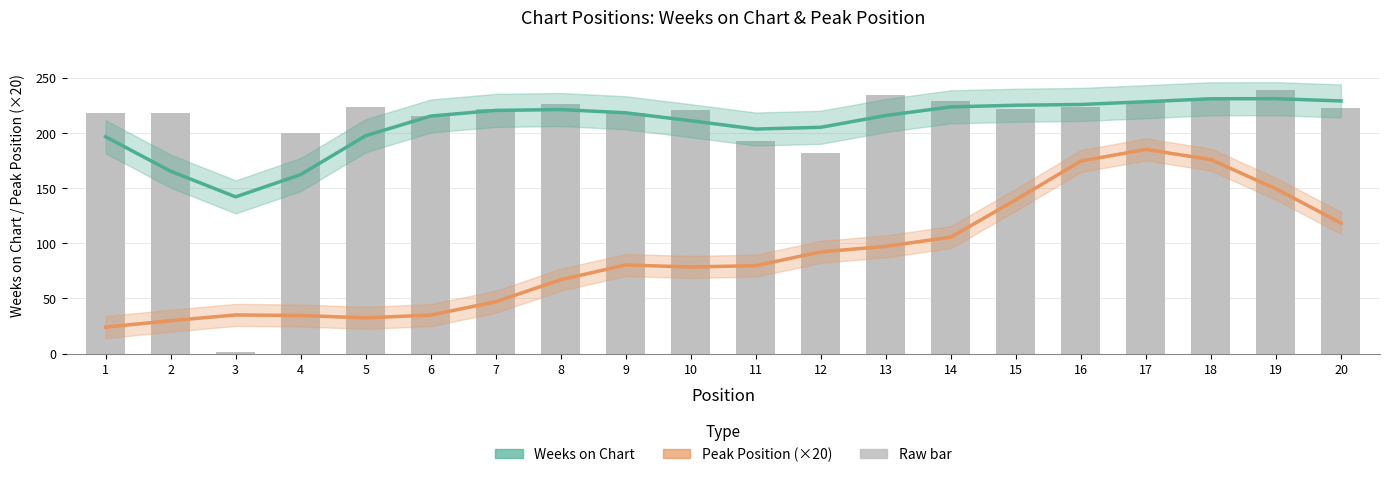

What is the greatest value displayed?

231.1